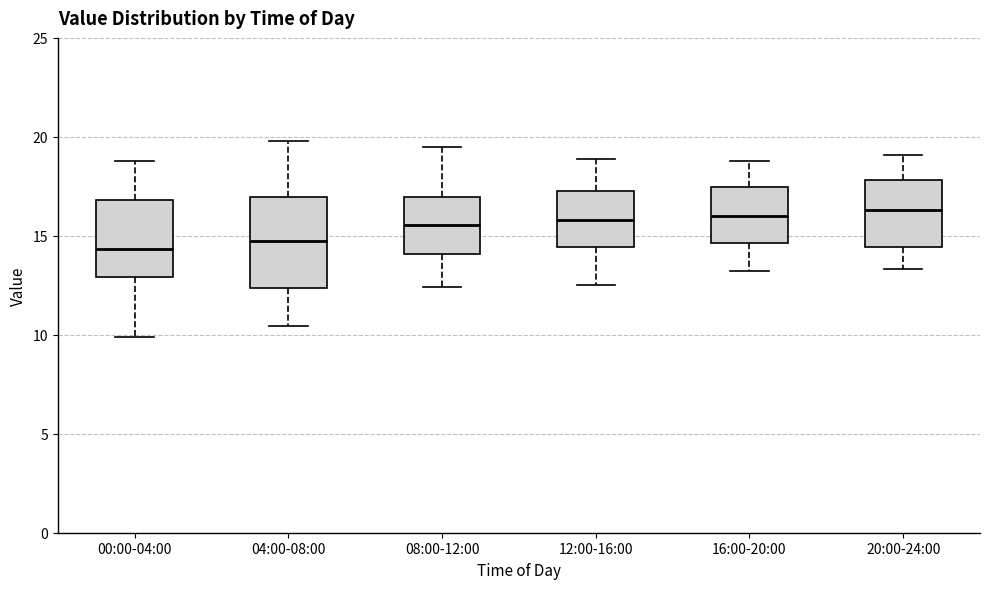

Reading left to right, transcribe this box plot: for each box, give where its median line is, the range the box spans, and where its two whiskers end, as read against the y-axis. The values are not printed on the chart, so give them approximately, as read against the axis.

00:00-04:00: median 14.5, box 13.0 to 17.0, whiskers 10.0 to 19.0
04:00-08:00: median 14.5, box 12.5 to 17.0, whiskers 10.5 to 20.0
08:00-12:00: median 15.5, box 14.0 to 17.0, whiskers 12.5 to 19.5
12:00-16:00: median 16.0, box 14.5 to 17.5, whiskers 12.5 to 19.0
16:00-20:00: median 16.0, box 14.5 to 17.5, whiskers 13.0 to 19.0
20:00-24:00: median 16.5, box 14.5 to 18.0, whiskers 13.5 to 19.0